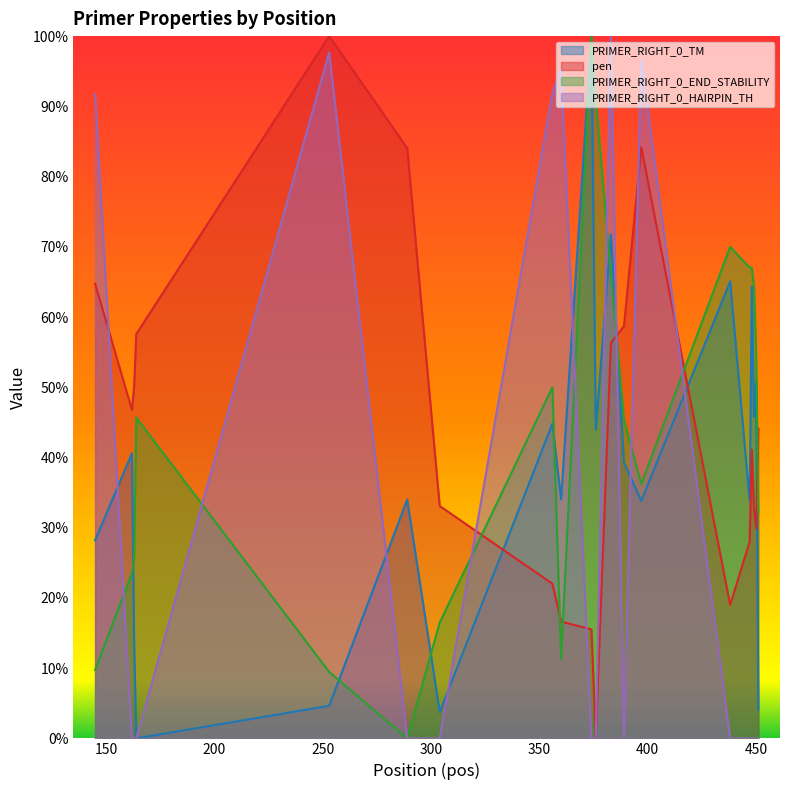

True or false: pen and PRIMER_RIGHT_0_END_STABILITY cross at least once.

True